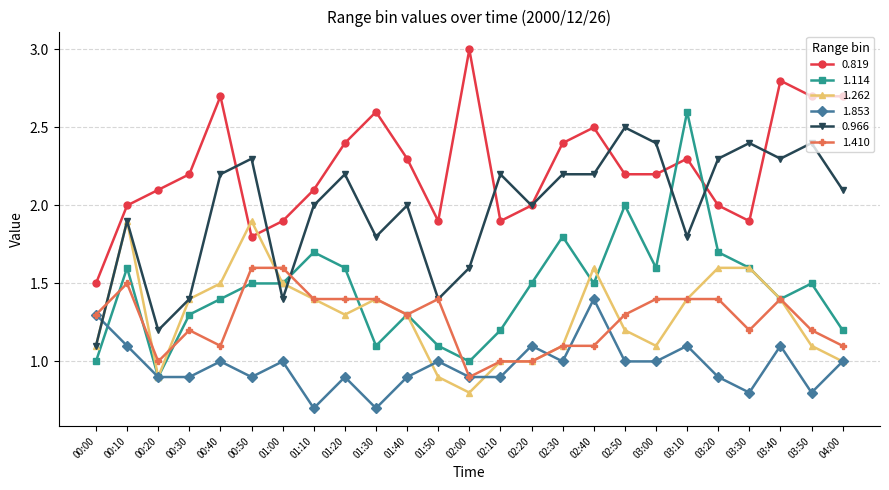

What is the total value across all series at 02:50?

10.2